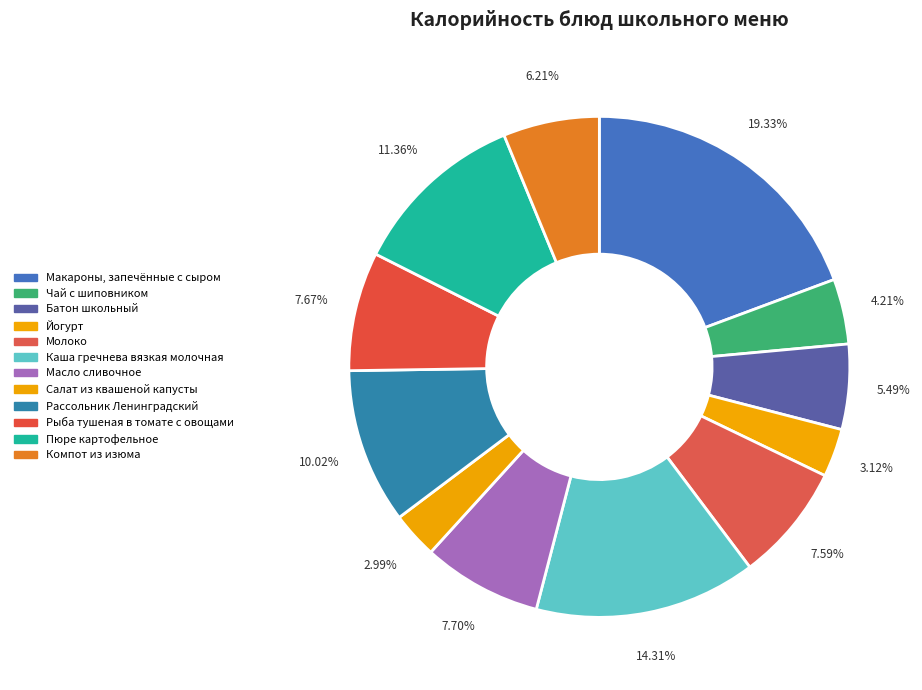

What percentage is the Рассольник Ленинградский slice, to the nearest percent?

10%